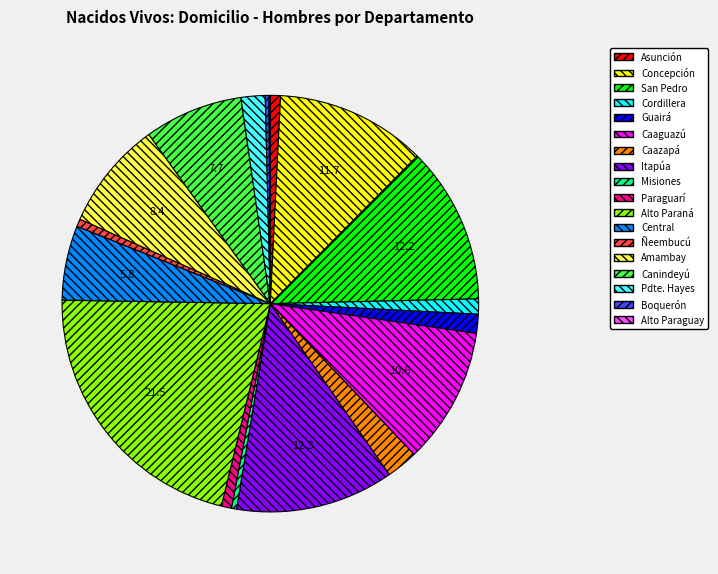

Does any single category account for the majority?

No